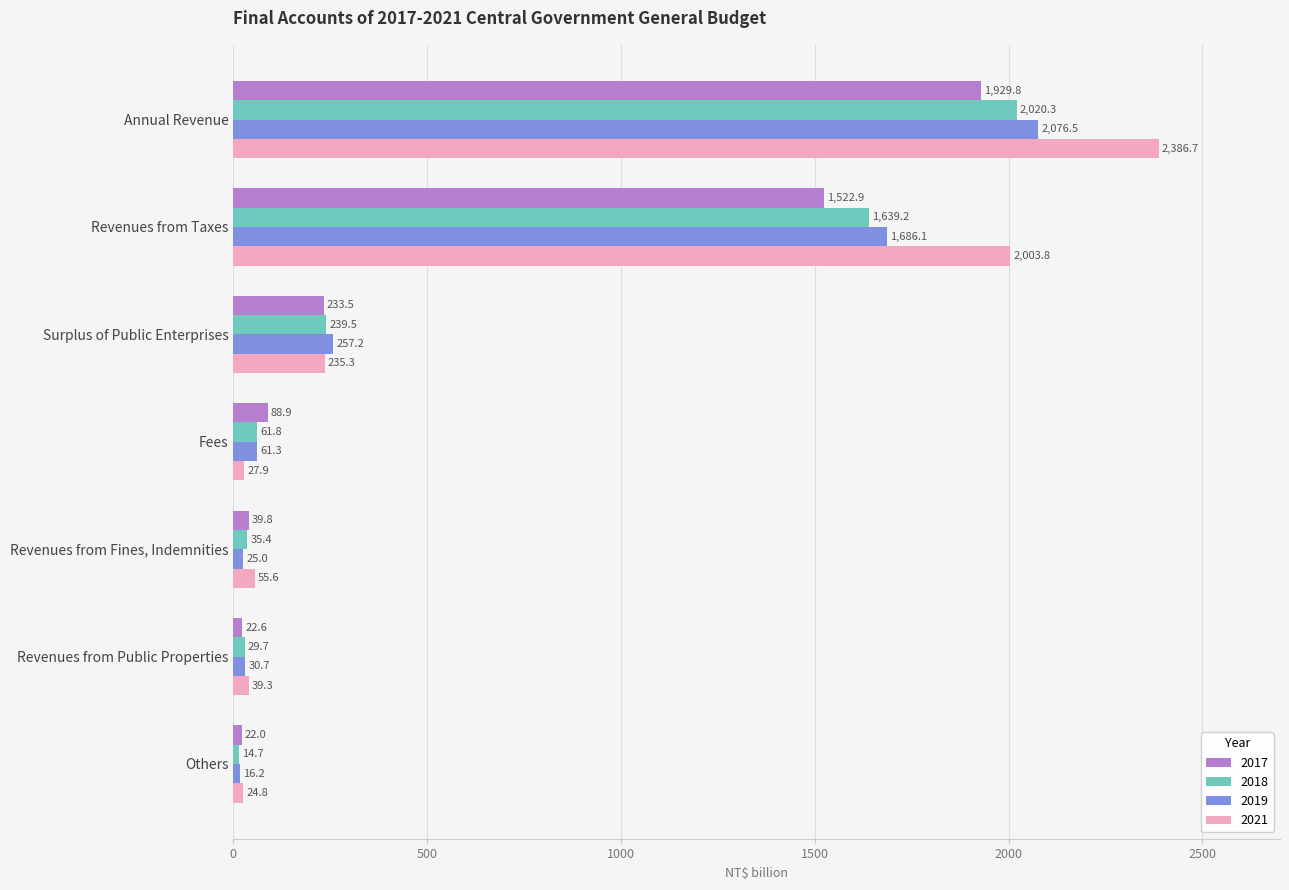

Which series has the largest total across all categories?

2021